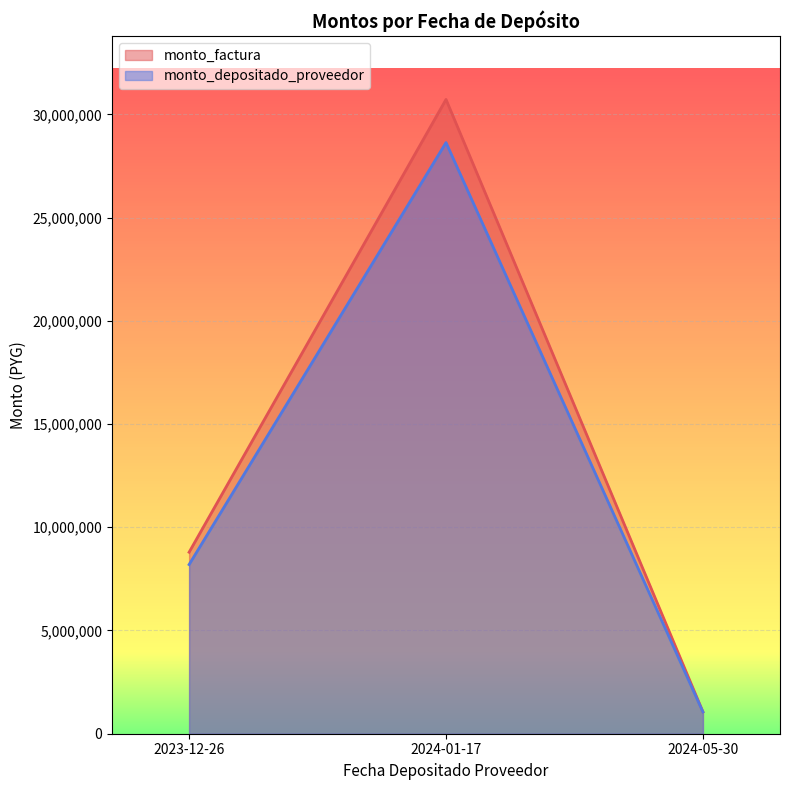

Which series has the largest range (max minus min)?

monto_factura